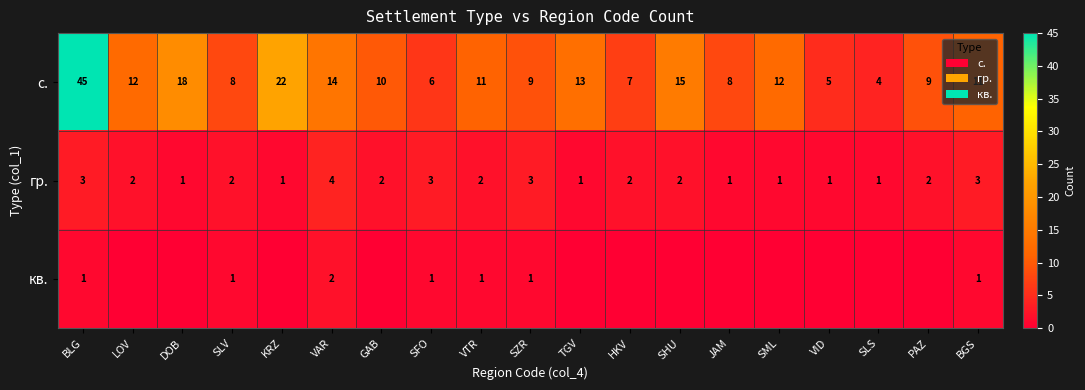

What is the spread (max minus min) of values at JAM?

8